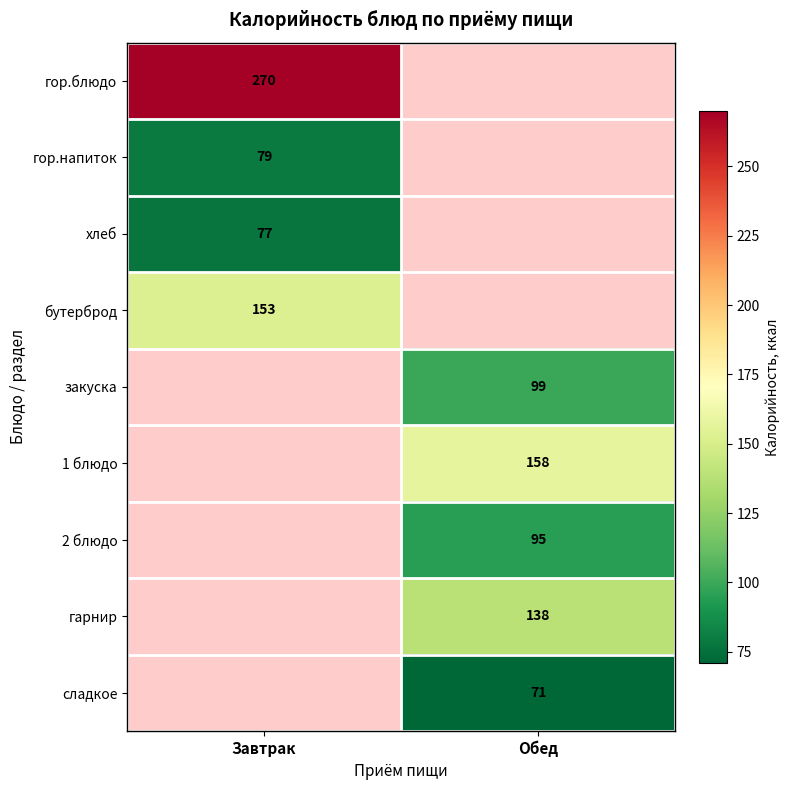

Count the number of data series in this chart.

9